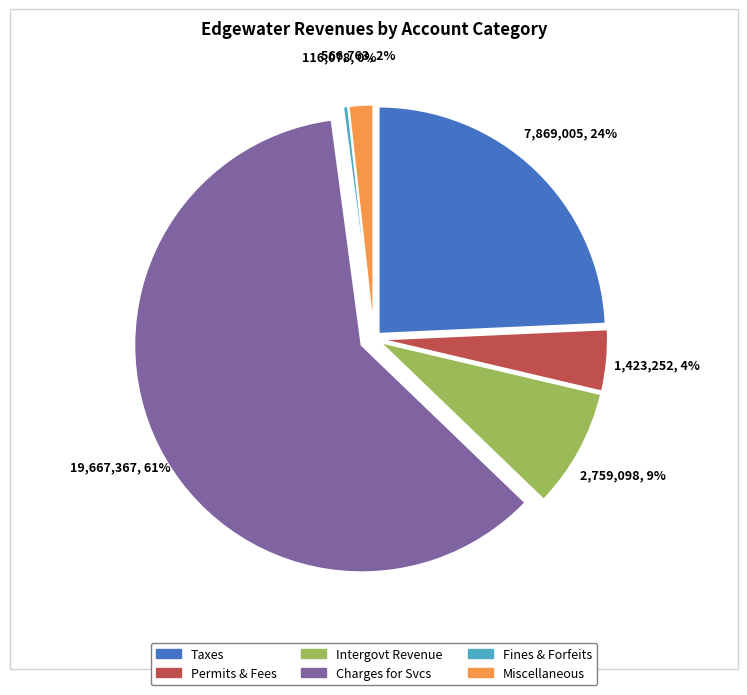

How many segments does this pie chart have?

6